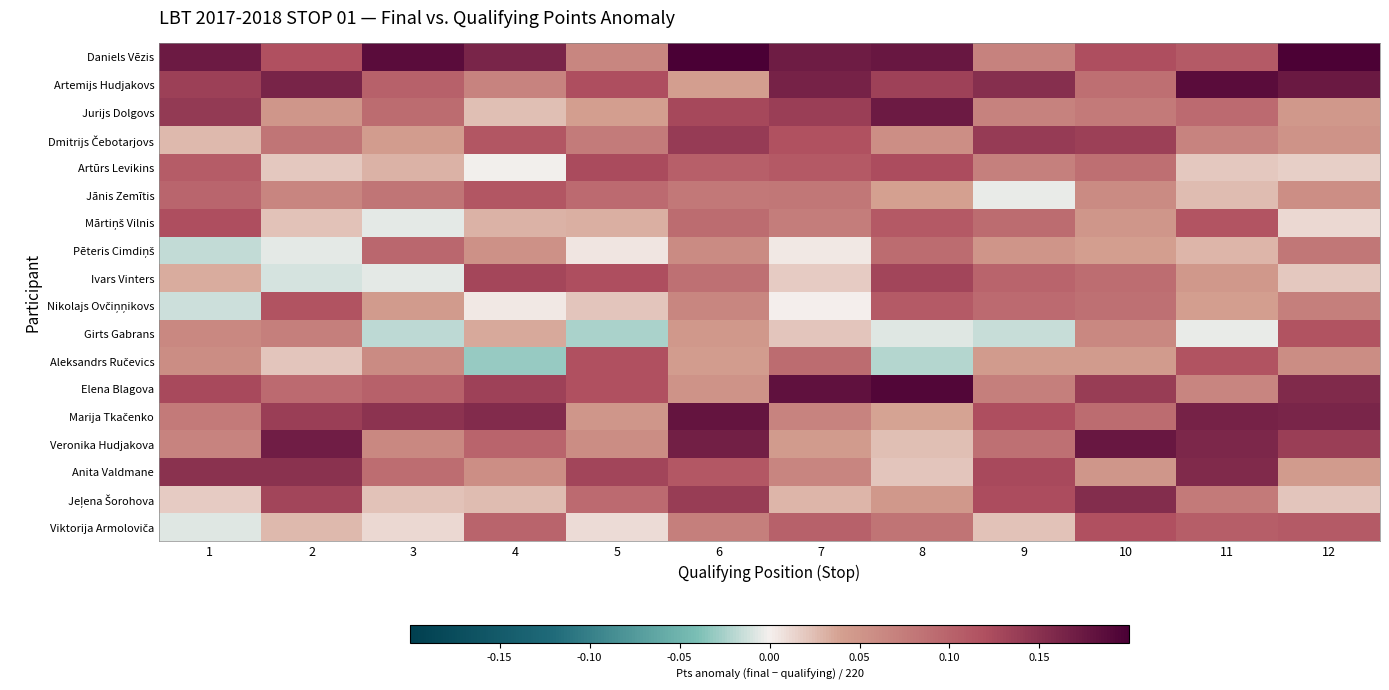

At 1, list the series in order from smallest to largest.

Pēteris Cimdiņš, Nikolajs Ovčiņņikovs, Viktorija Armoloviča, Jeļena Šorohova, Dmitrijs Čebotarjovs, Ivars Vinters, Aleksandrs Ručevics, Girts Gabrans, Veronika Hudjakova, Marija Tkačenko, Jānis Zemītis, Artūrs Levikins, Mārtiņš Vilnis, Elena Blagova, Artemijs Hudjakovs, Jurijs Dolgovs, Anita Valdmane, Daniels Vēzis